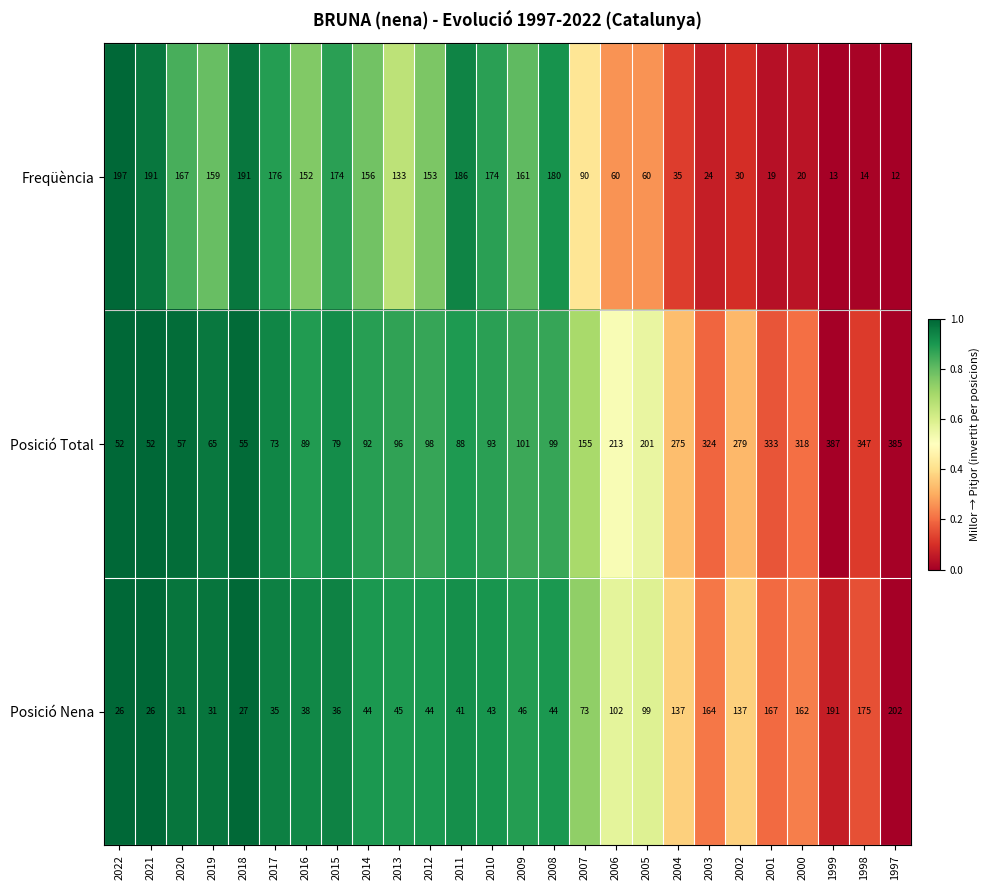

What is the greatest value displayed?

387